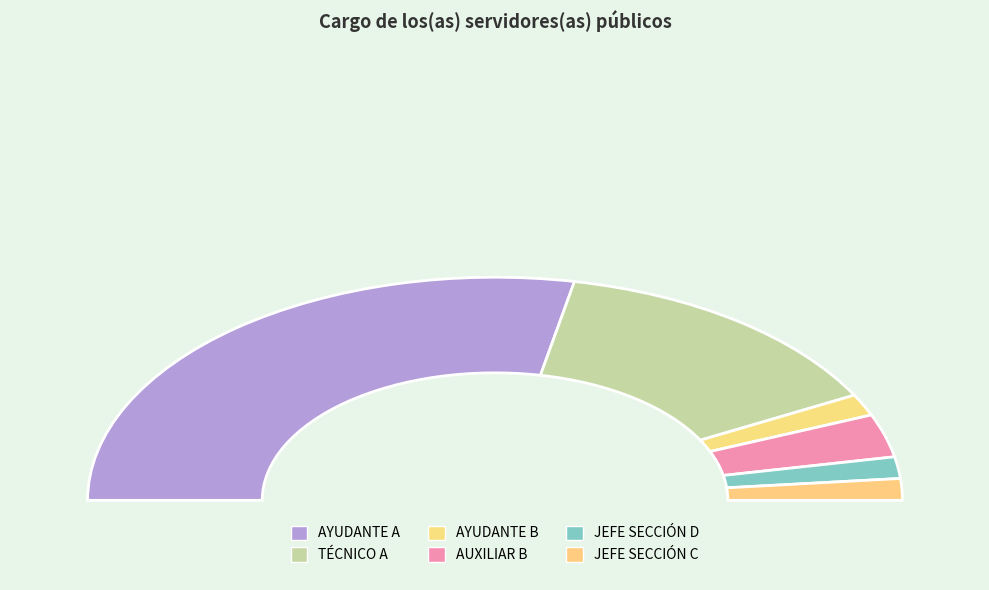

Does AYUDANTE A account for over 50% of the chart?

Yes